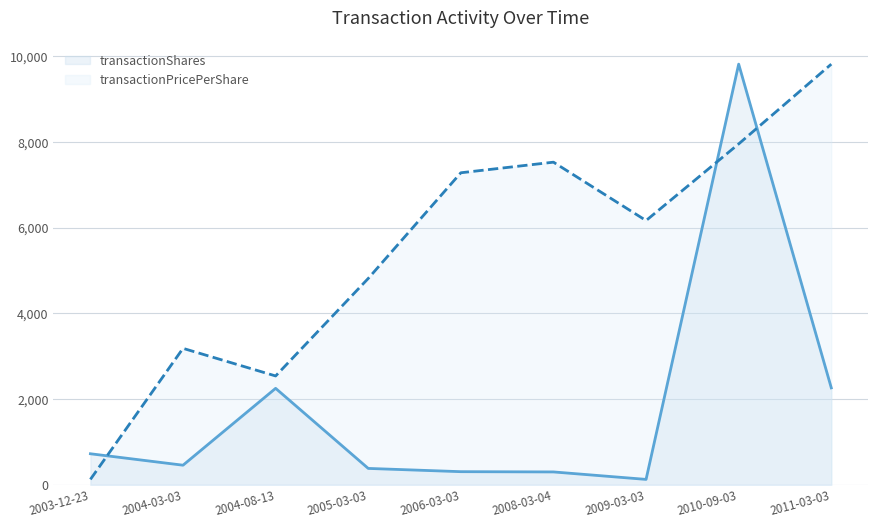

What is the label of the 6th point from the left?

2008-03-04